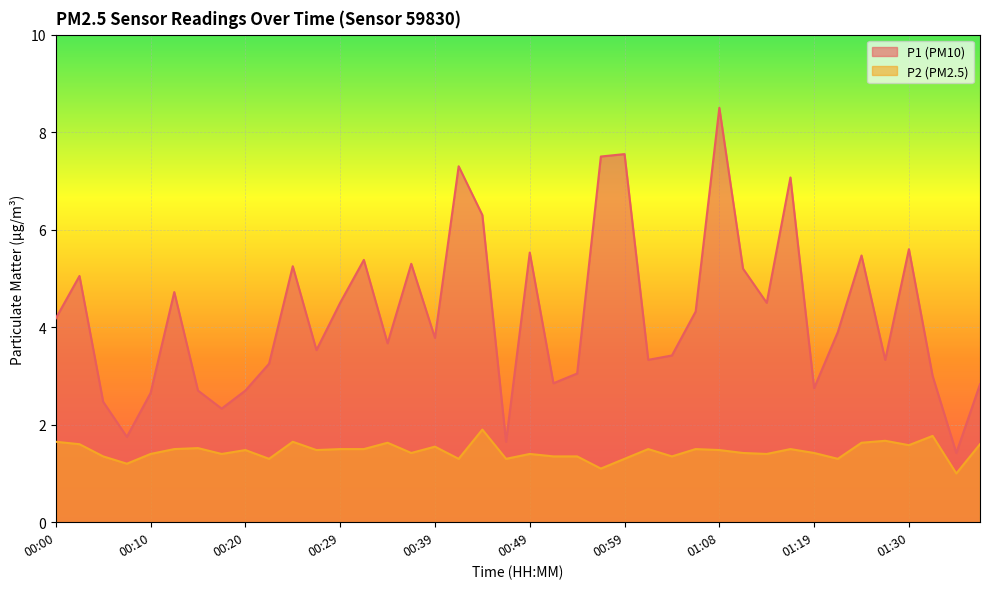

How many values in the P1 series exceed 3?

28